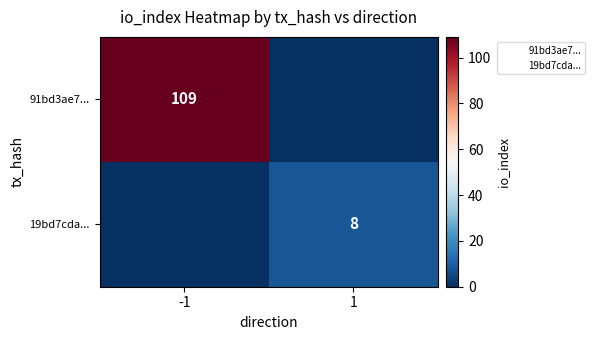

True or false: 19bd7cda... has a value of 8 at 1.

True